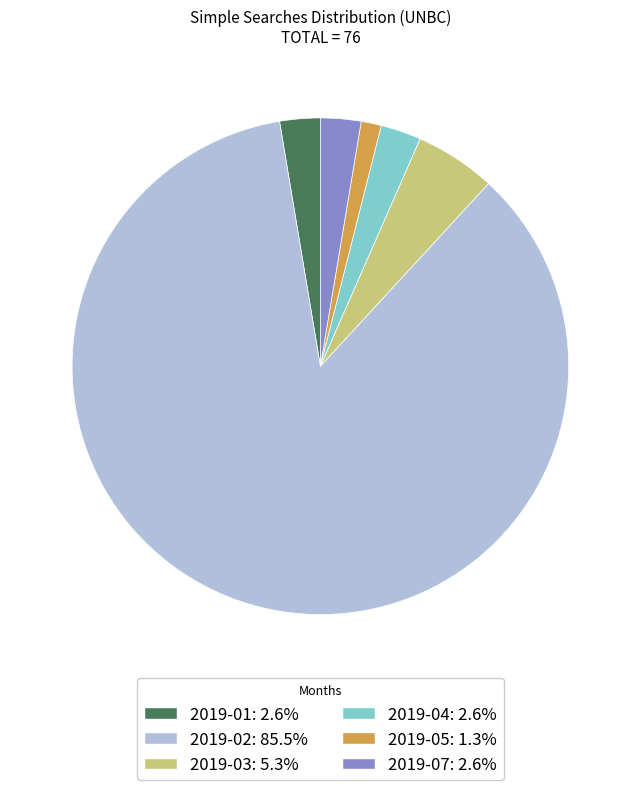

Do 2019-07: 2.6% and 2019-03: 5.3% together represent more than half of the pie?

No